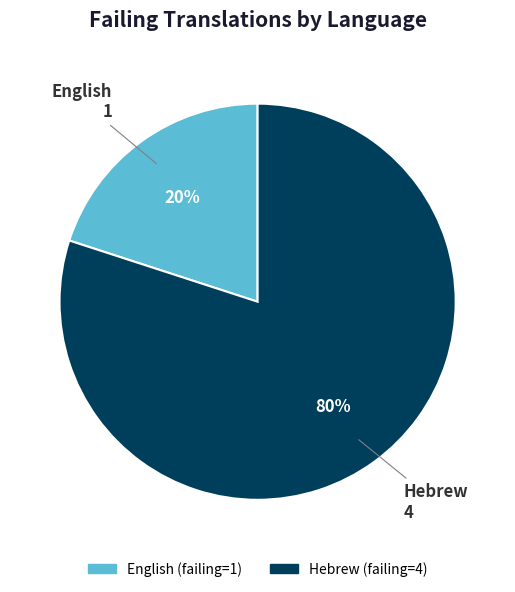

How many slices are in this pie chart?

2